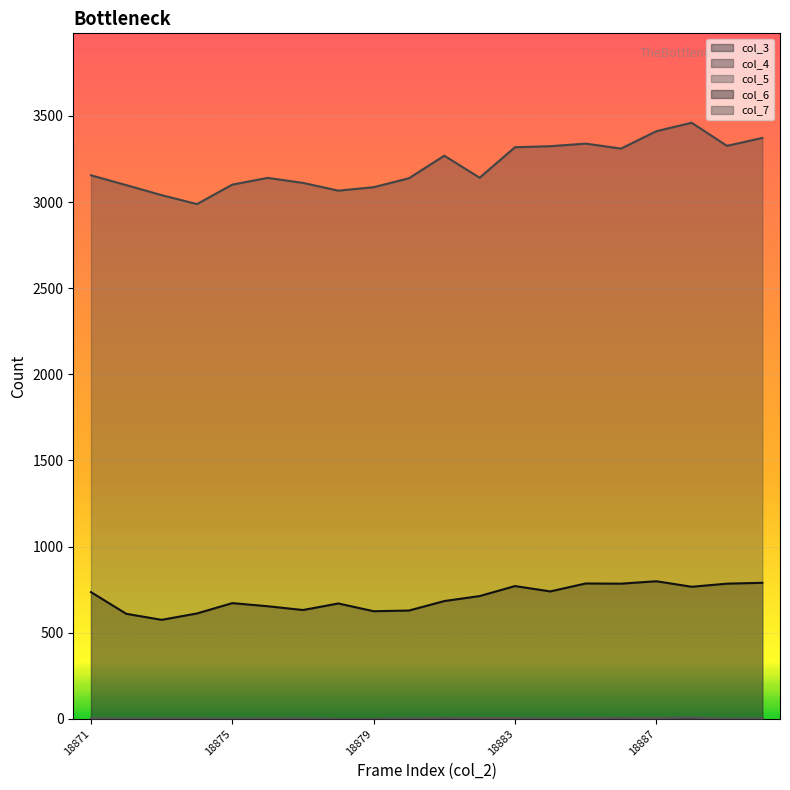

True or false: col_5 and col_6 intersect in this chart.

False